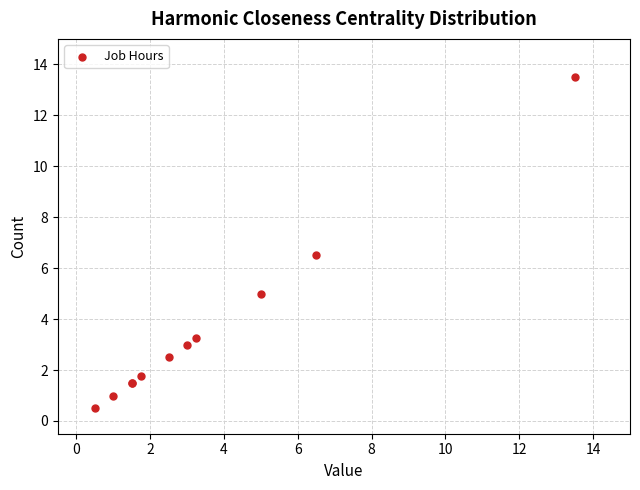

What Y value in the scatter plot is closest to 7?

6.5